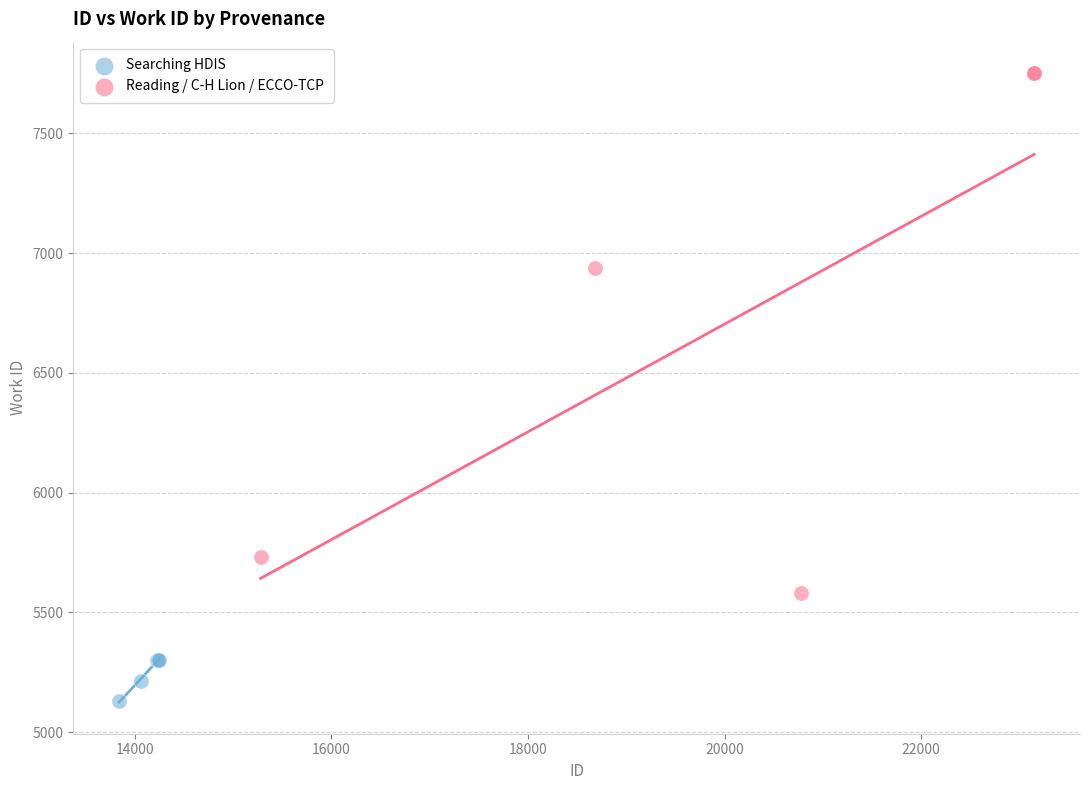

Which series contains the highest Y value?

Reading / C-H Lion / ECCO-TCP